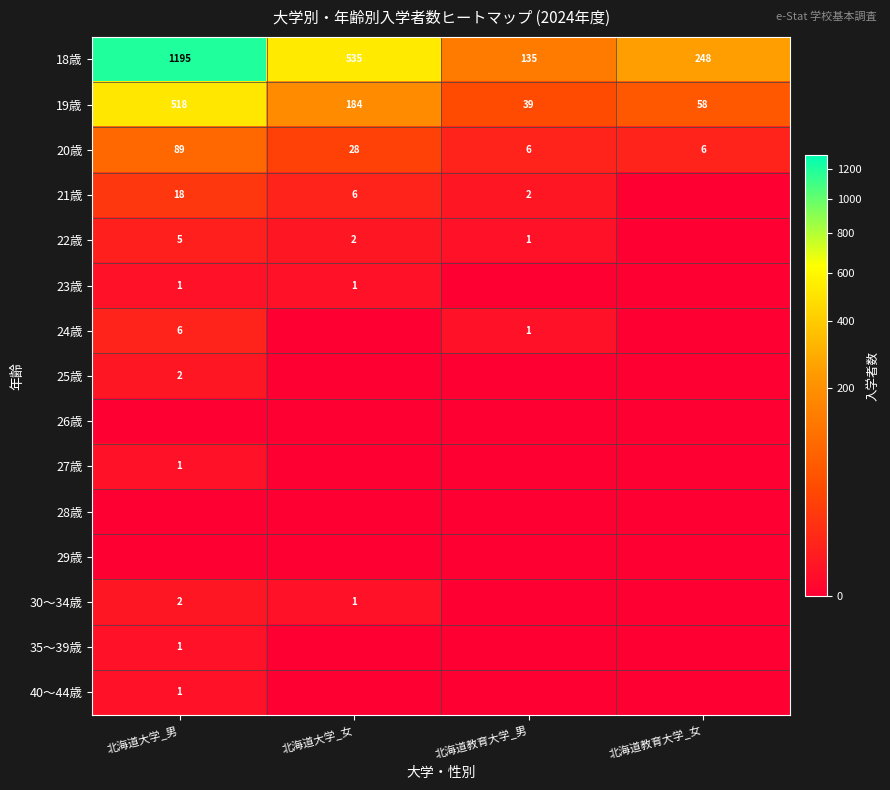

True or false: 21歳 has a value of 6 at 北海道大学_女.

True